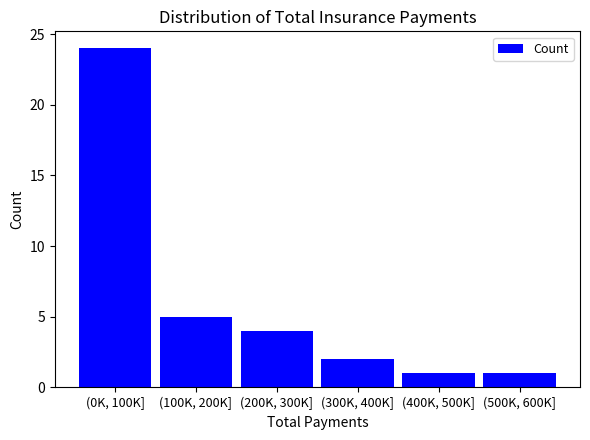

Reading left to right, transcribe all the data shown in this chart.

(0K, 100K]=24	(100K, 200K]=5	(200K, 300K]=4	(300K, 400K]=2	(400K, 500K]=1	(500K, 600K]=1